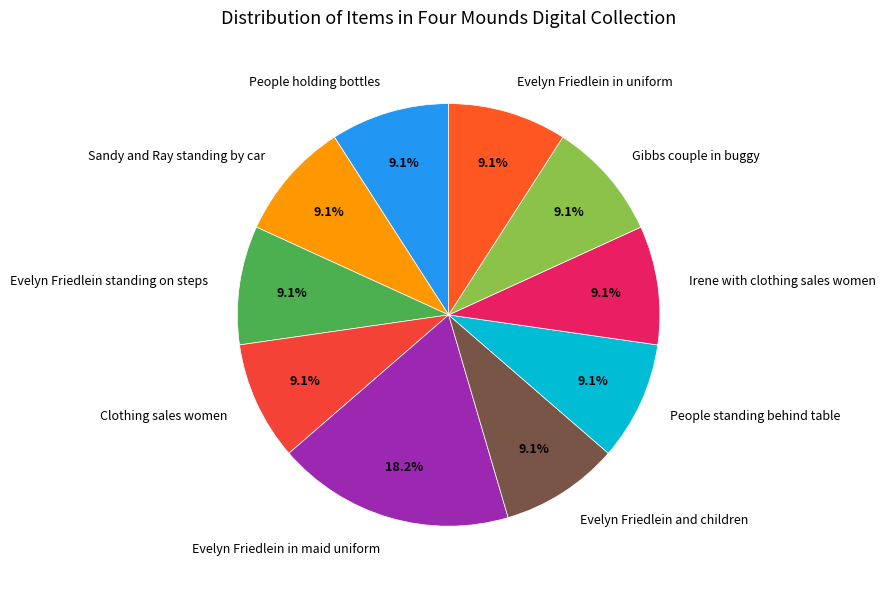

What is the ratio of the value at Evelyn Friedlein in uniform to the value at People standing behind table?

1.0